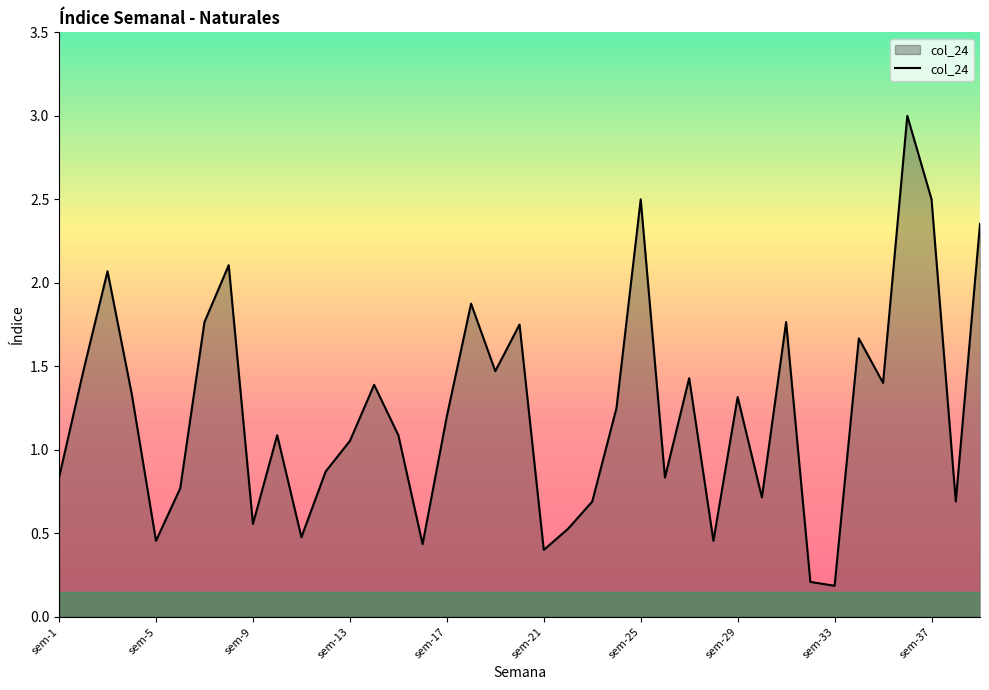

What is the difference between the maximum and minimum values?

2.8